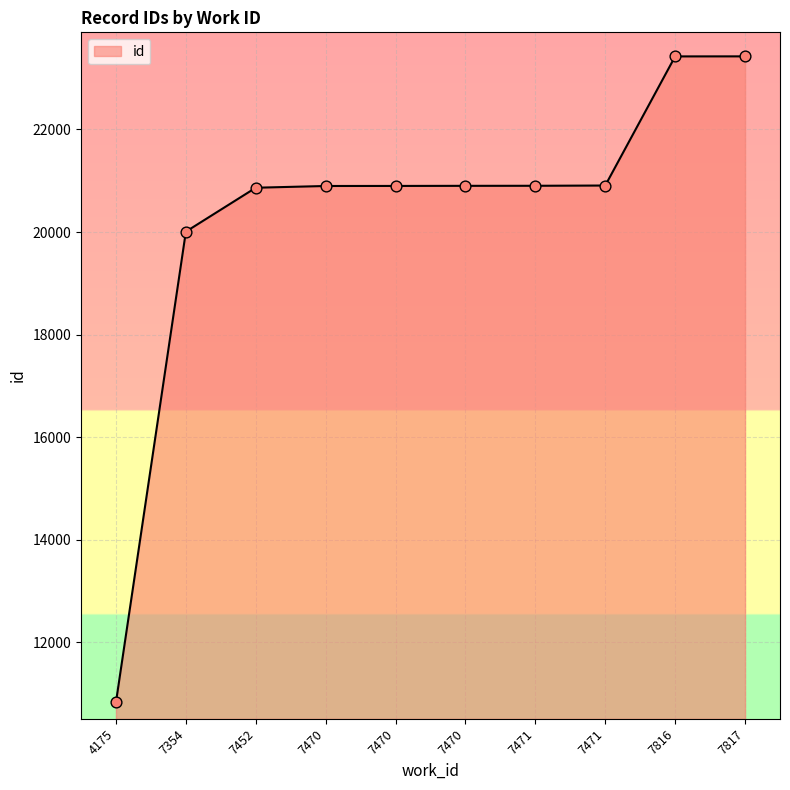

What is the change in value from 7470 to 7471?

+3